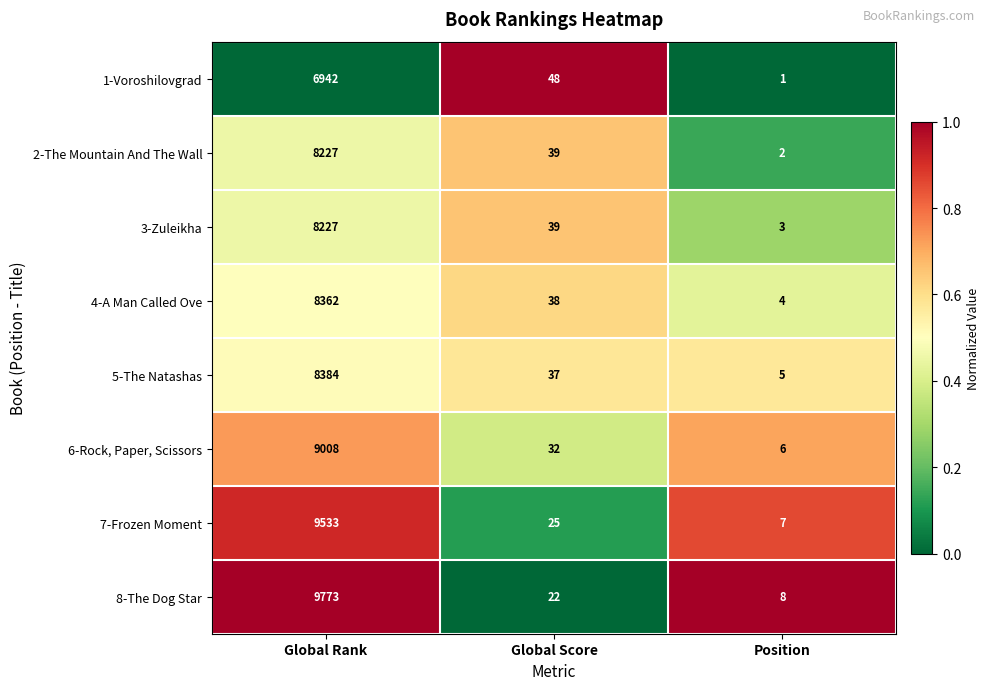

At which category is the sum across all series the highest?

Global Rank